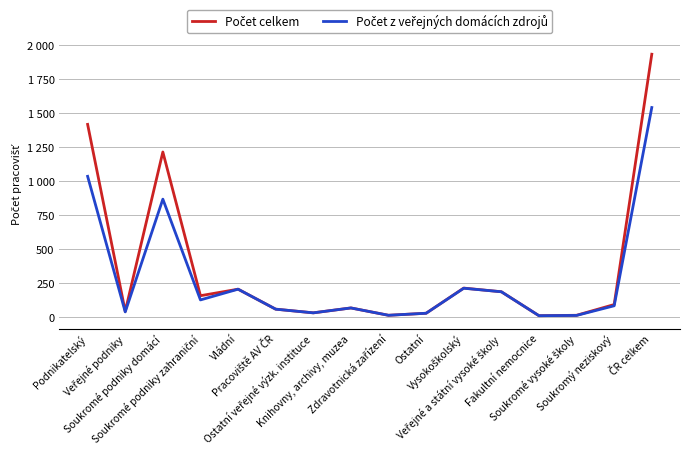

At which label does Počet z veřejných domácích zdrojů first exceed 85?

Podnikatelský